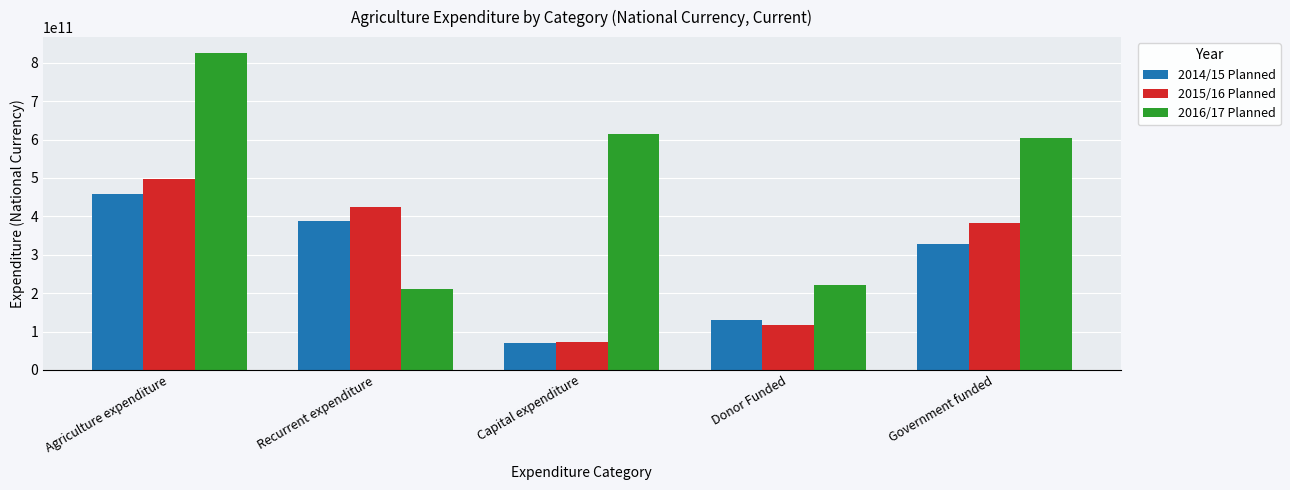

Rank the series at Donor Funded from highest to lowest value.

2016/17 Planned, 2014/15 Planned, 2015/16 Planned